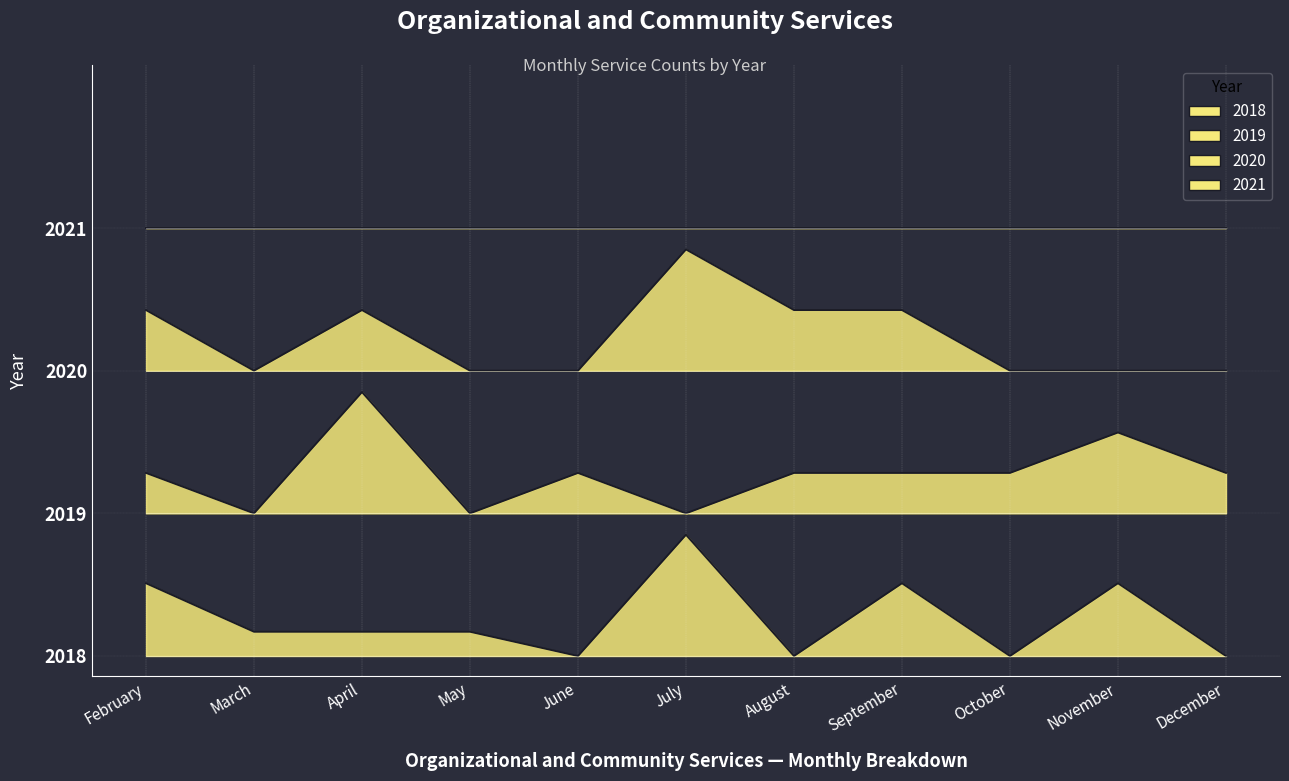

True or false: 2019 has a value of 16.9 at April.

False